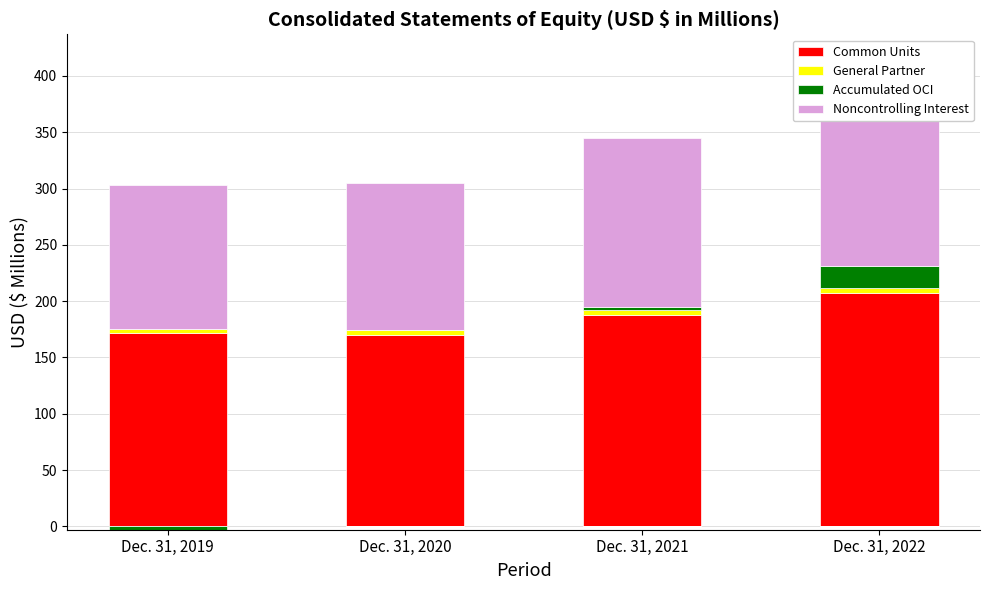

Are the bars horizontal?

No